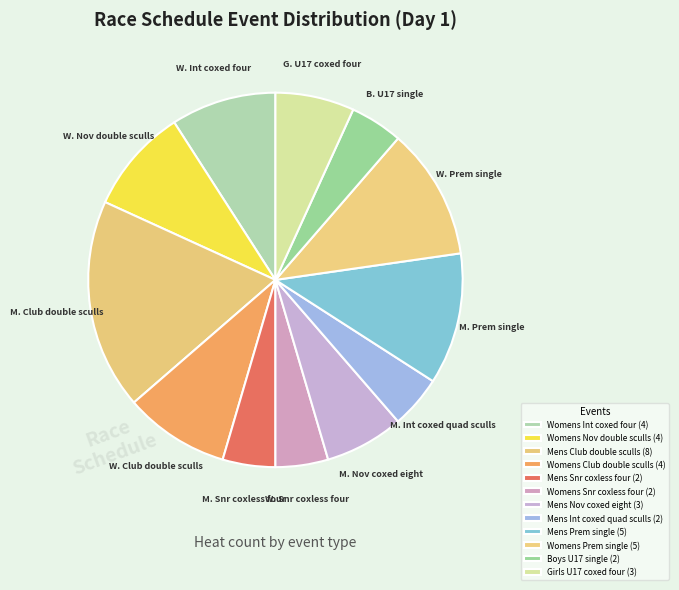

How many segments does this pie chart have?

12